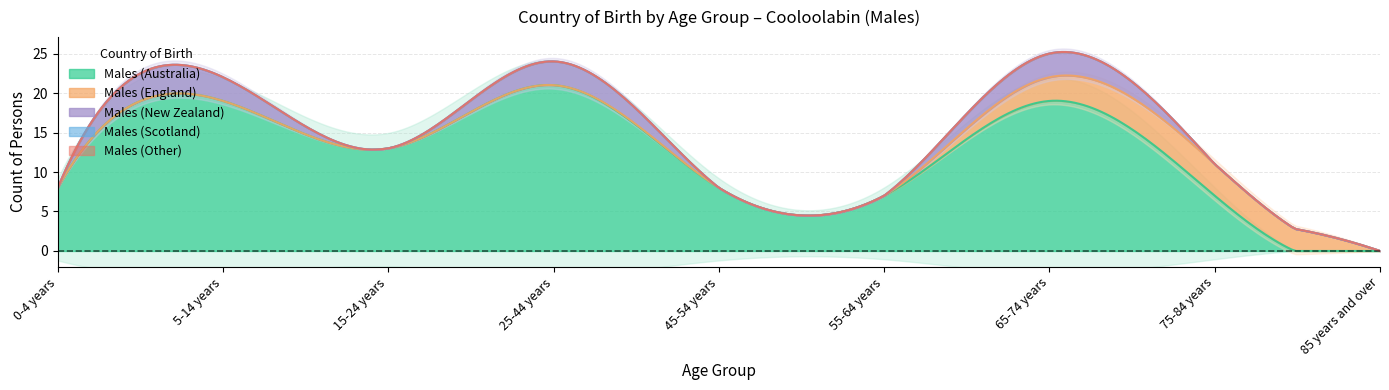

How many data points does each series have?

9